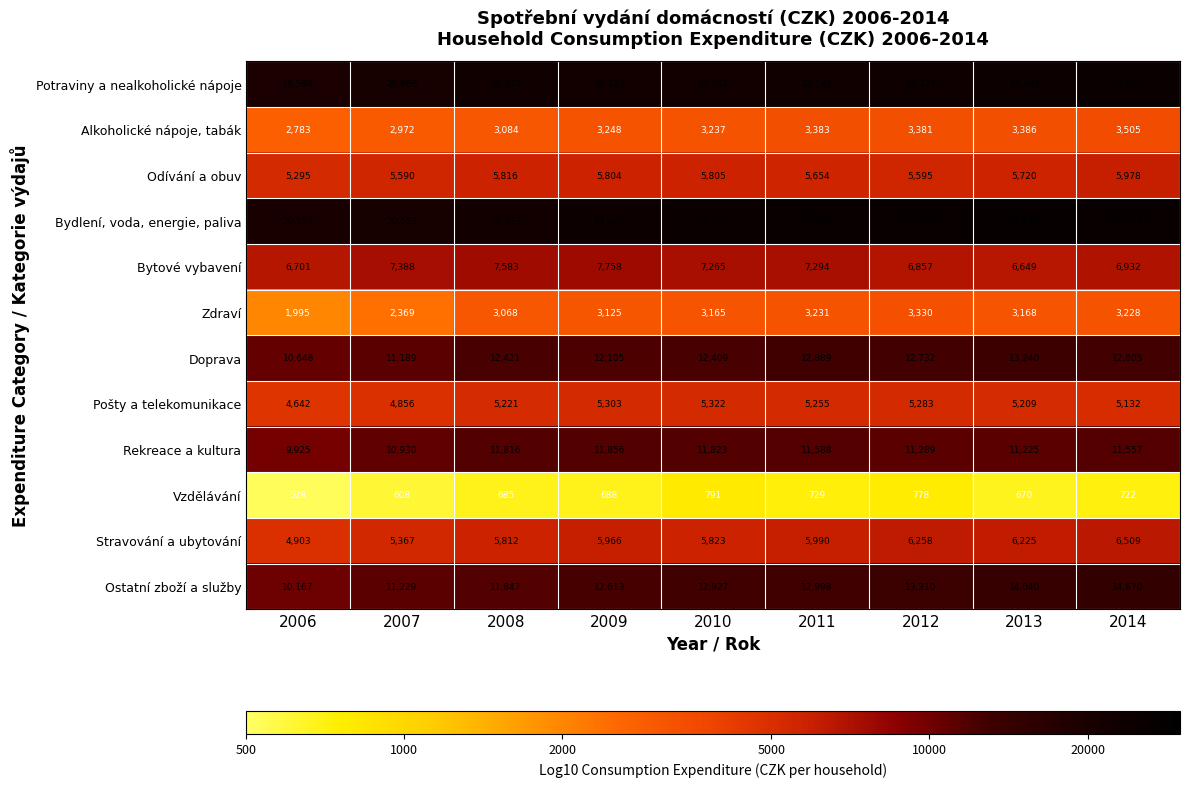

What is the average value of the Ostatní zboží a služby series?

12645